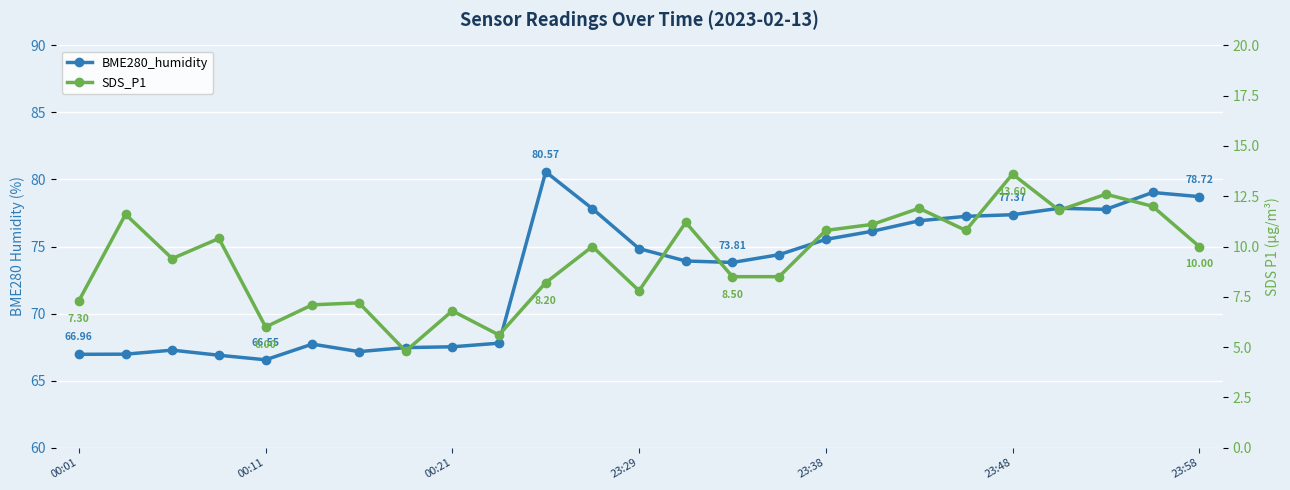

What position from the left is 19?

20